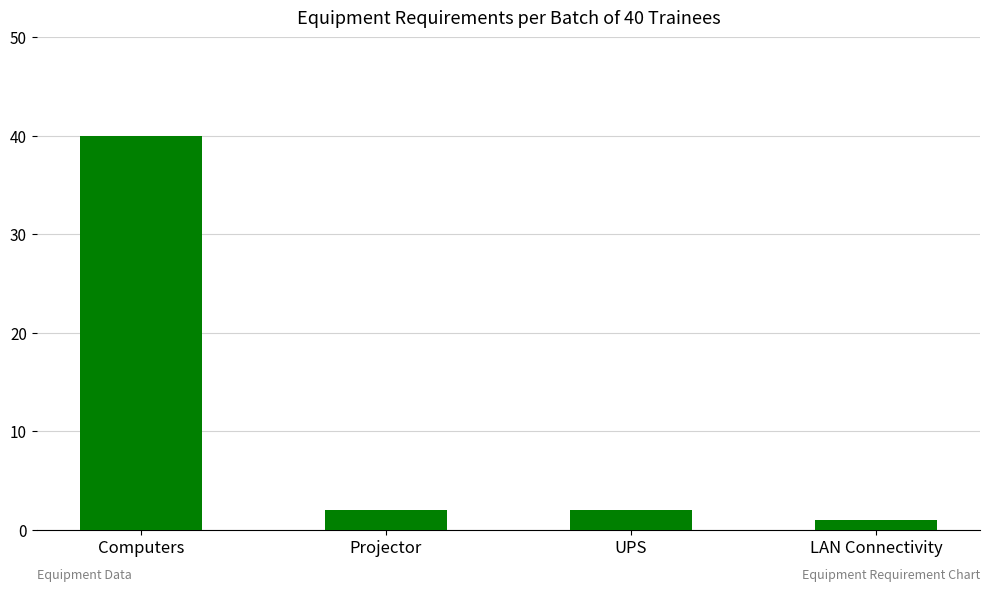

Are the bars grouped side by side (vs. stacked)?

No